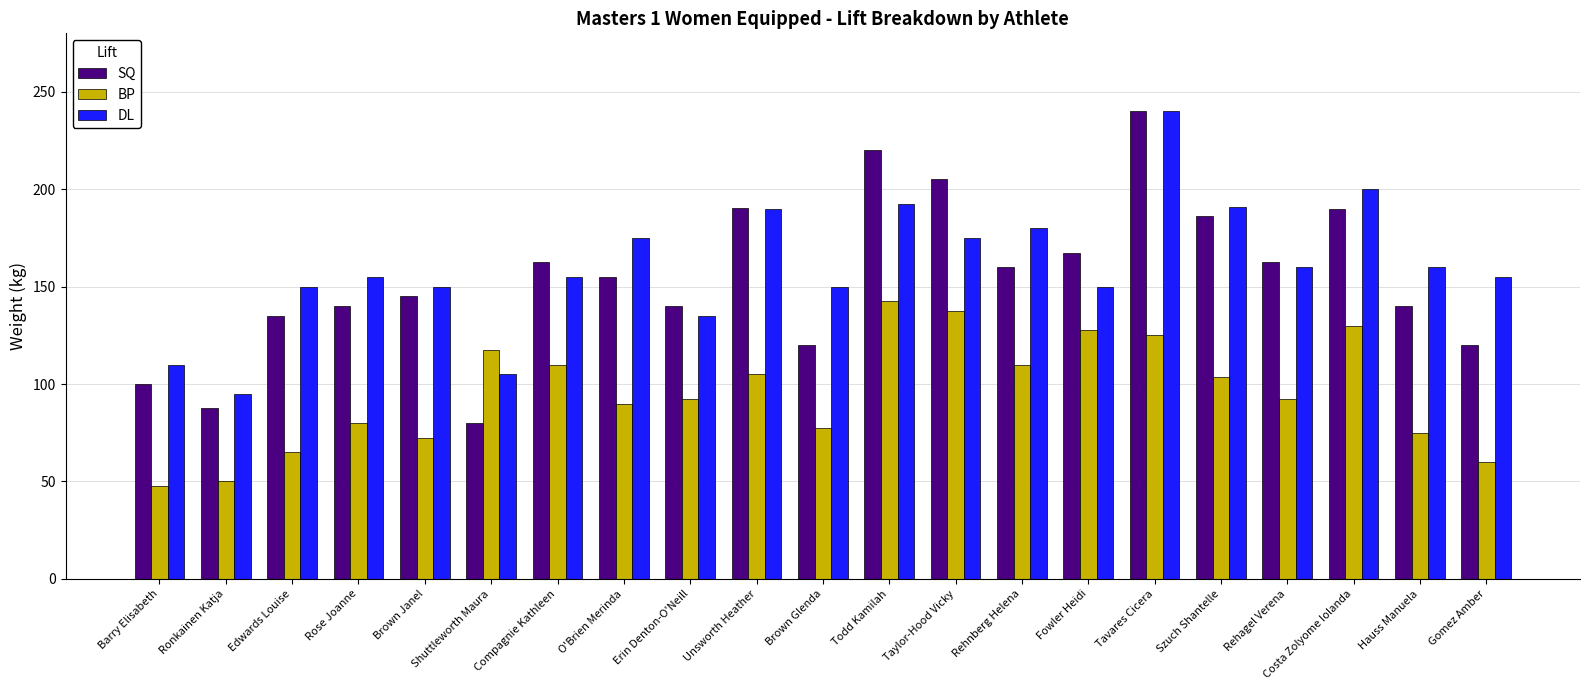

Which series has the widest spread of values?

SQ